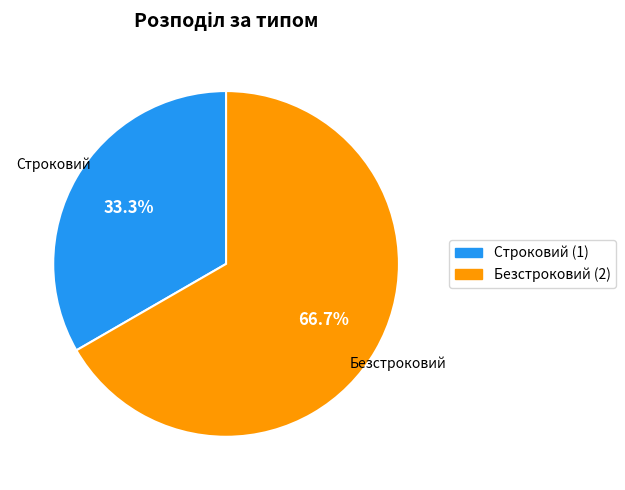

To the nearest percent, what is the average slice percentage?

50%